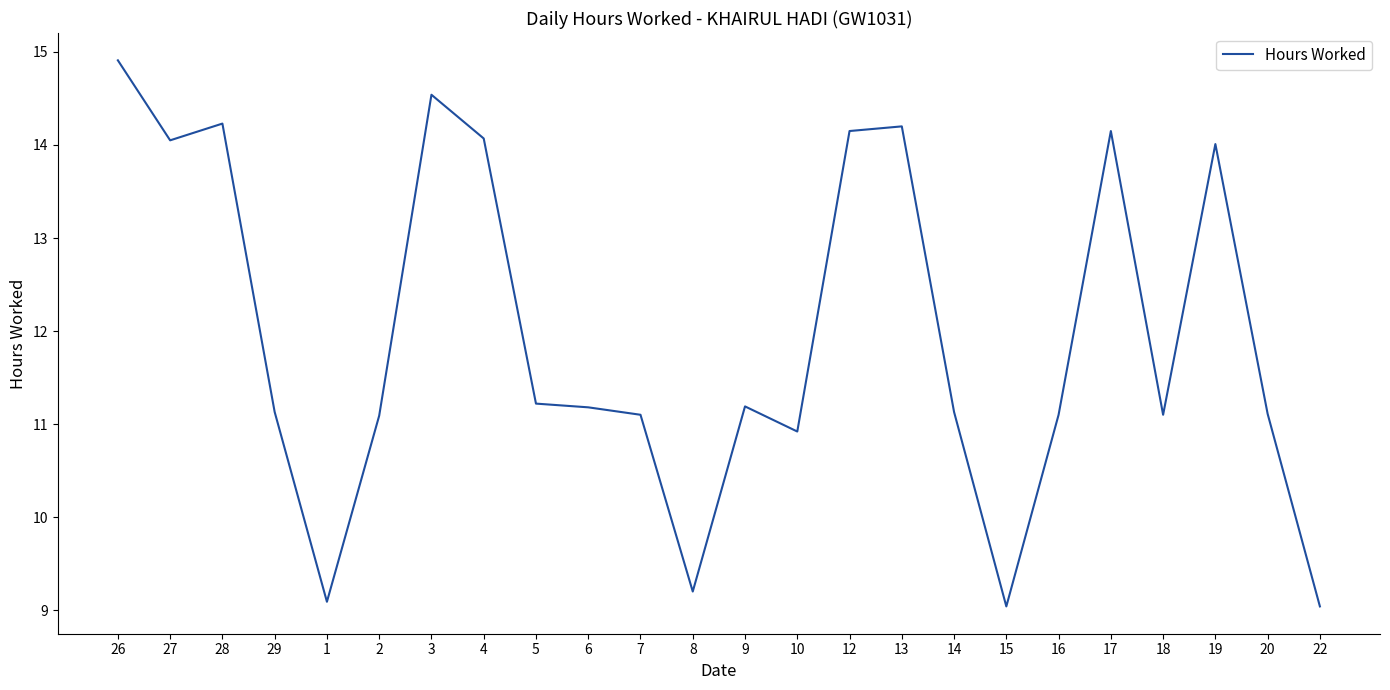

The value at 4 is 23.3. True or false?

False